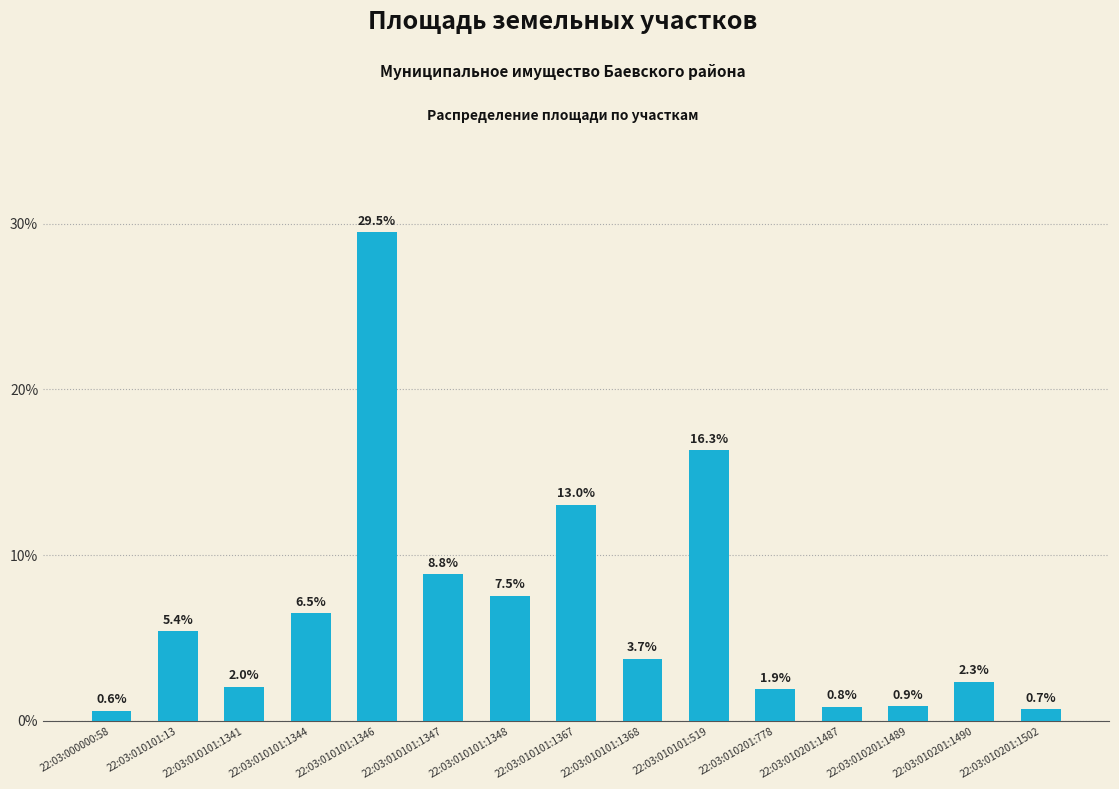

What is the change in value from 22:03:000000:58 to 22:03:010201:1490?

+1.7